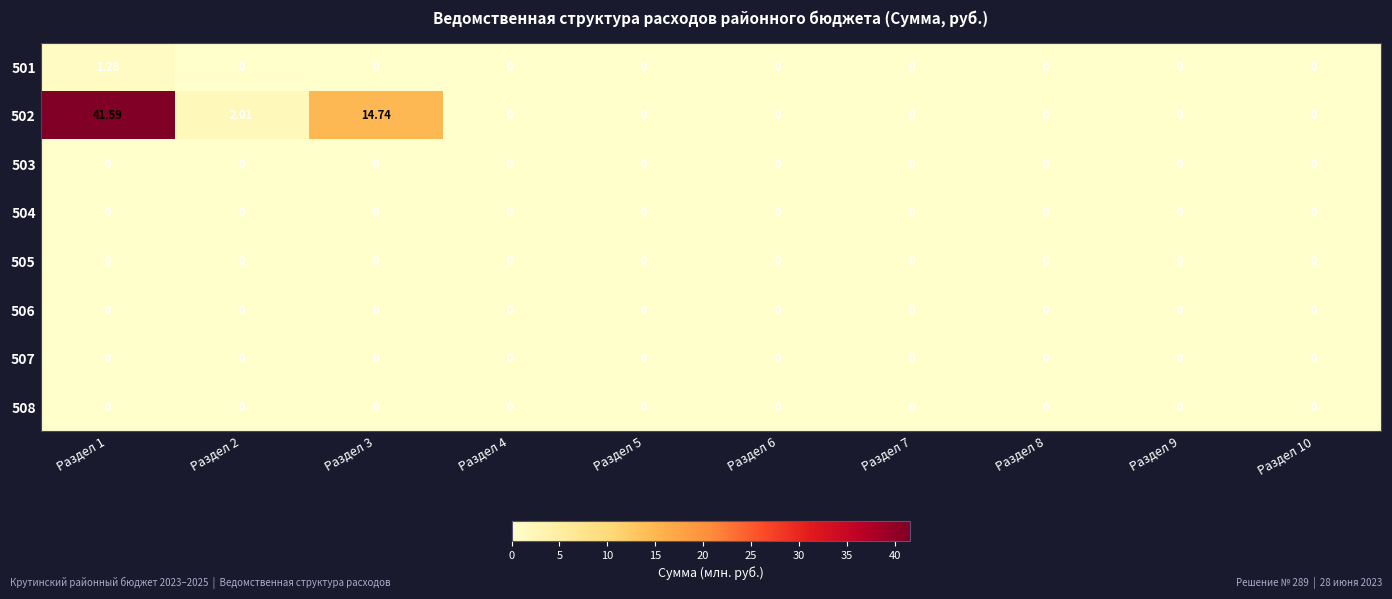

Which series has the largest range (max minus min)?

502